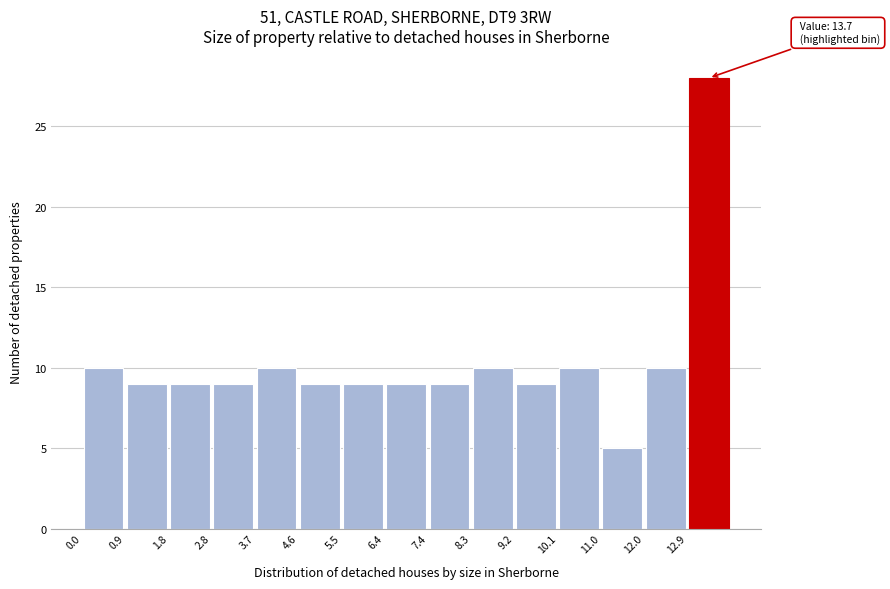

Which range on the x-axis has the tallest bar?

12.88 to 13.80